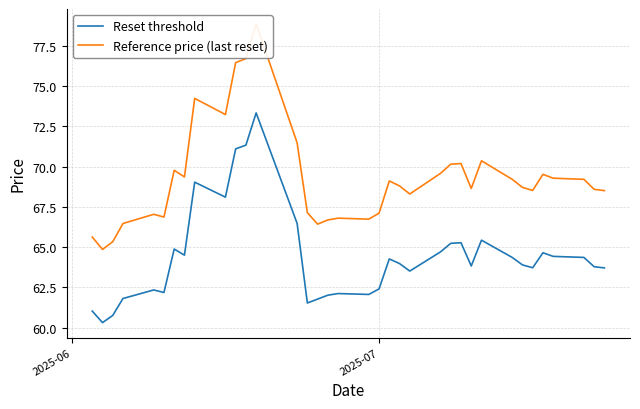

At how many categories does at least one series exceed 66?

34